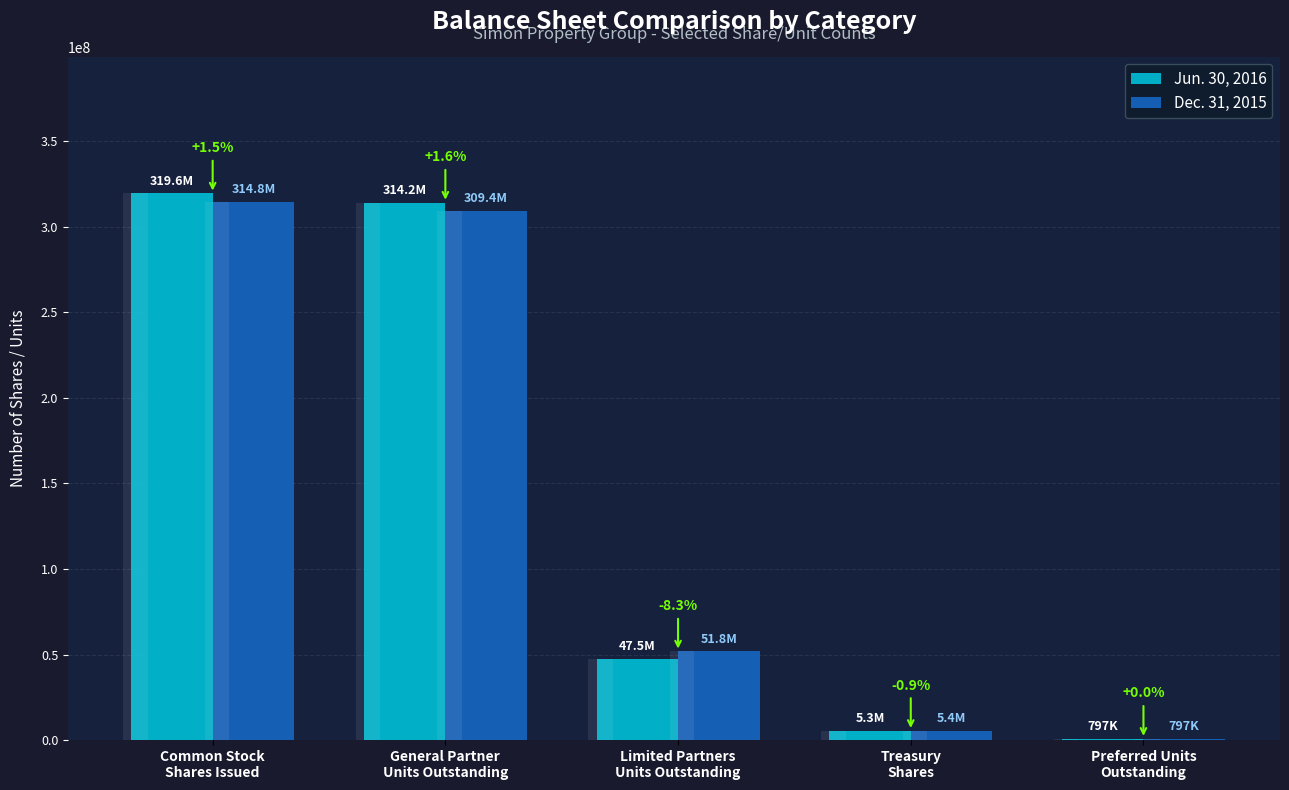

What is the label of the 4th bar from the right?

General Partner
Units Outstanding